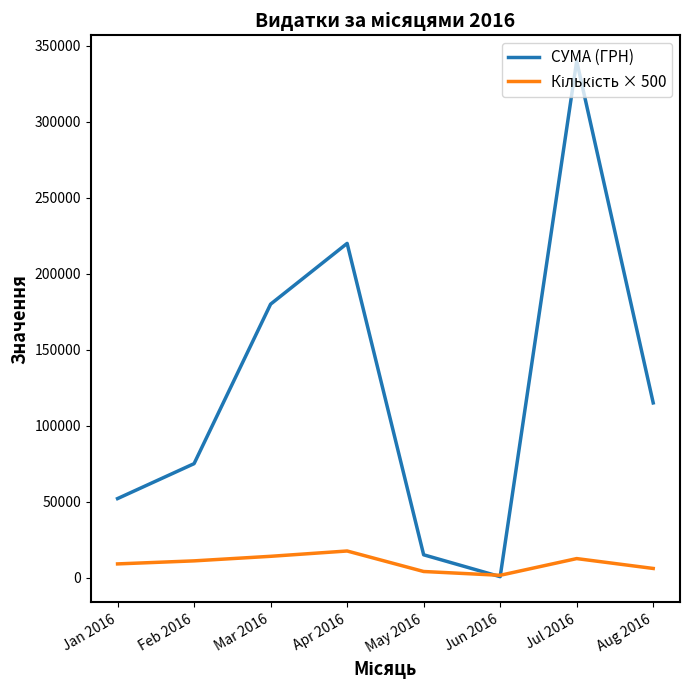

List the labels in order of СУМА (ГРН) value, largest first.

Jul 2016, Apr 2016, Mar 2016, Aug 2016, Feb 2016, Jan 2016, May 2016, Jun 2016